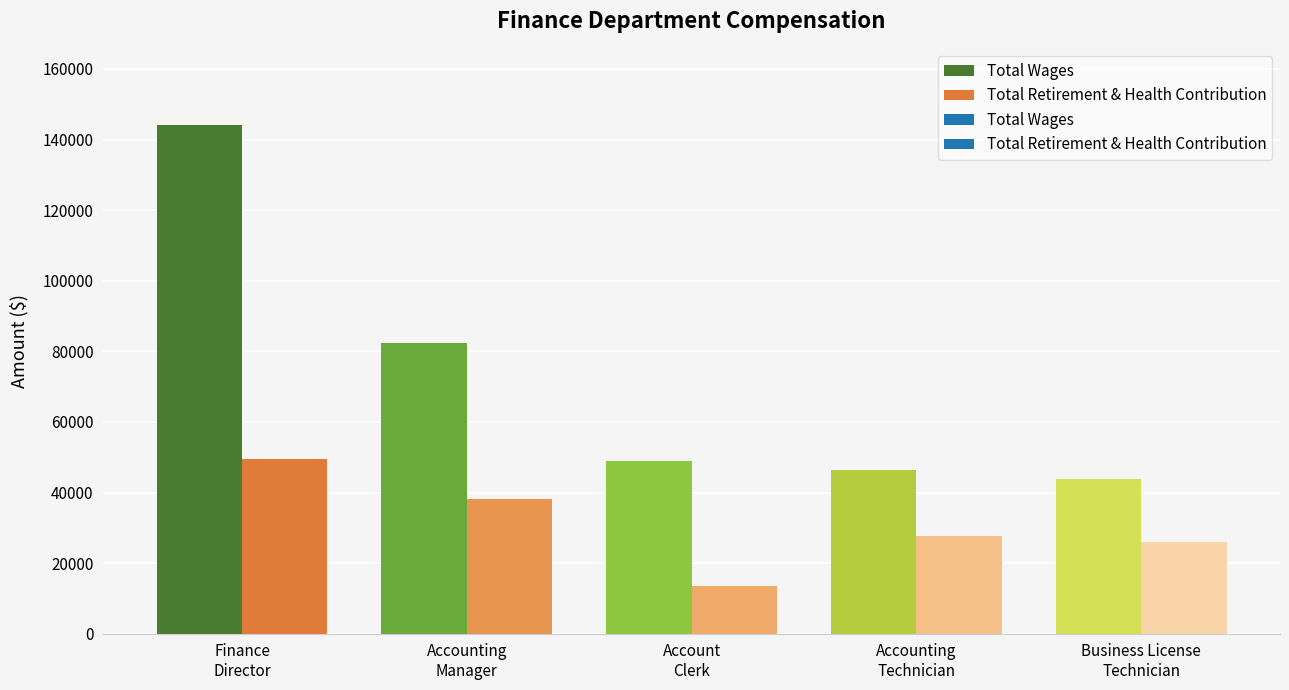

Does the chart contain stacked bars?

No